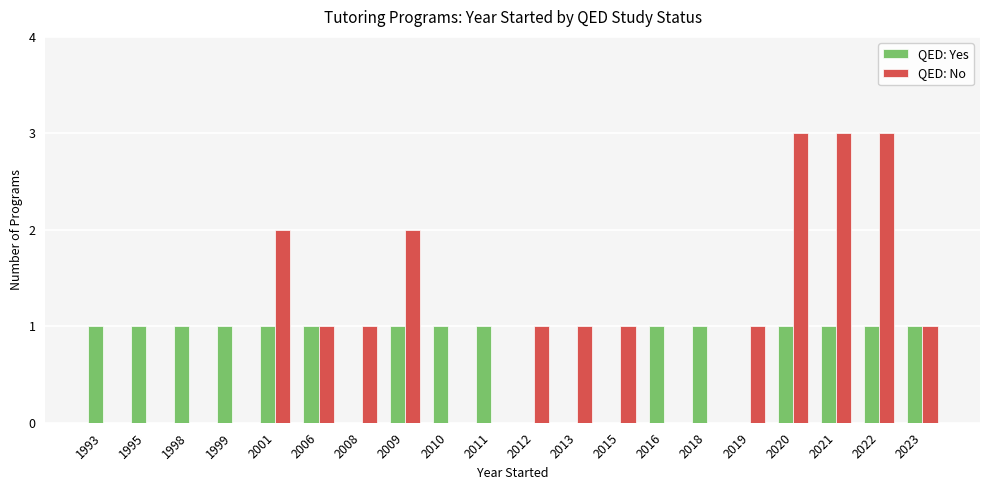

Which series changed the most between 2001 and 2016?

QED: No